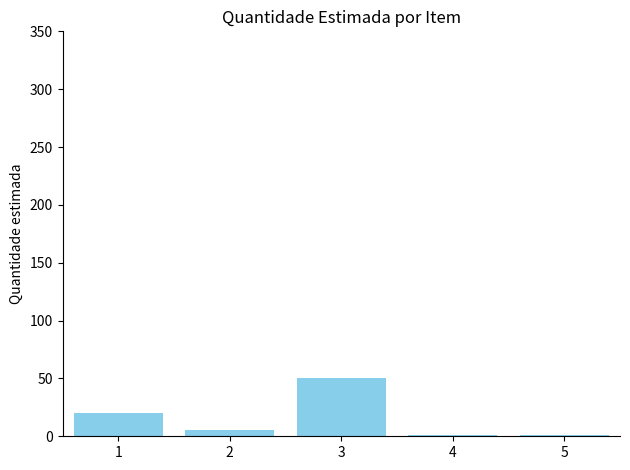

What is the ratio of the value at 1 to the value at 2?

4.0